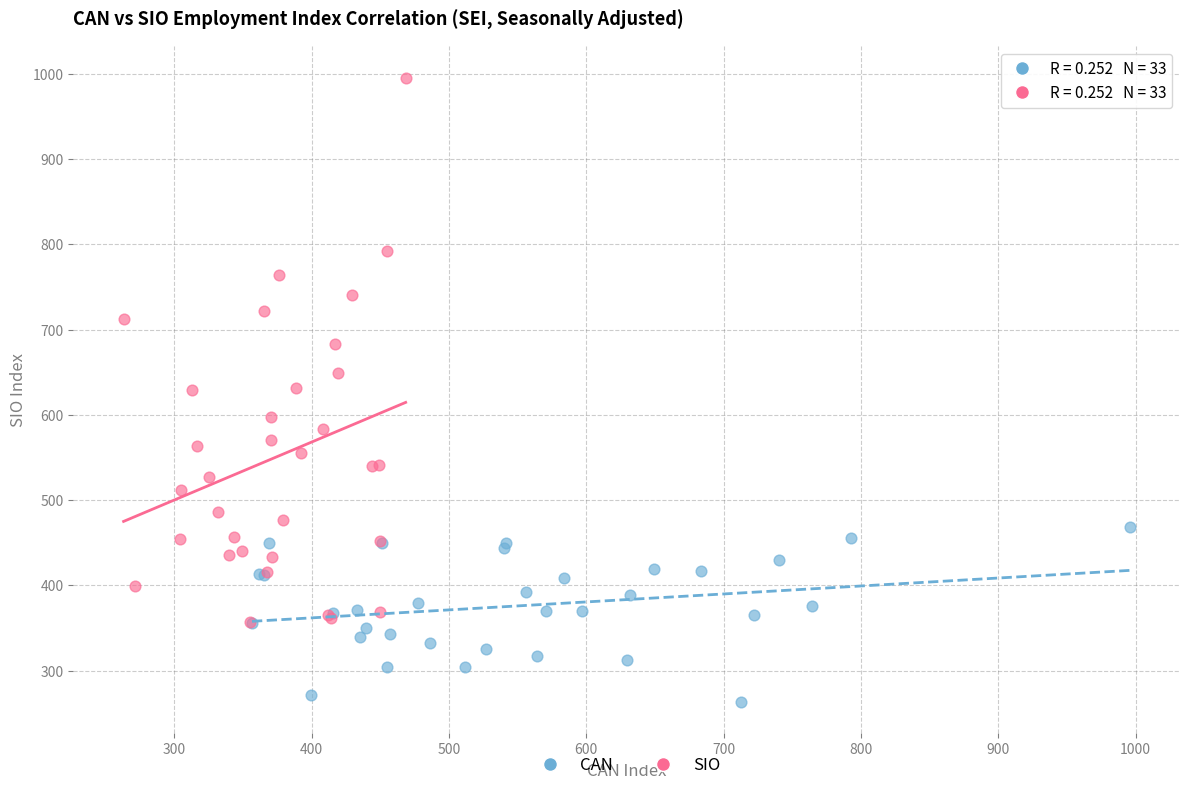

Which series has the widest spread of Y values?

SIO